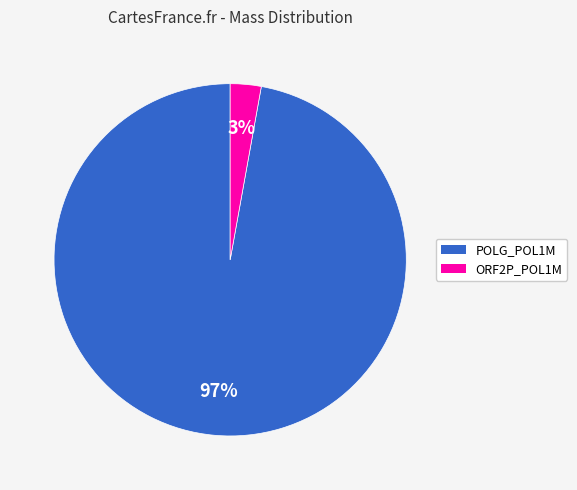

Is there any slice that represents more than half of the pie?

Yes